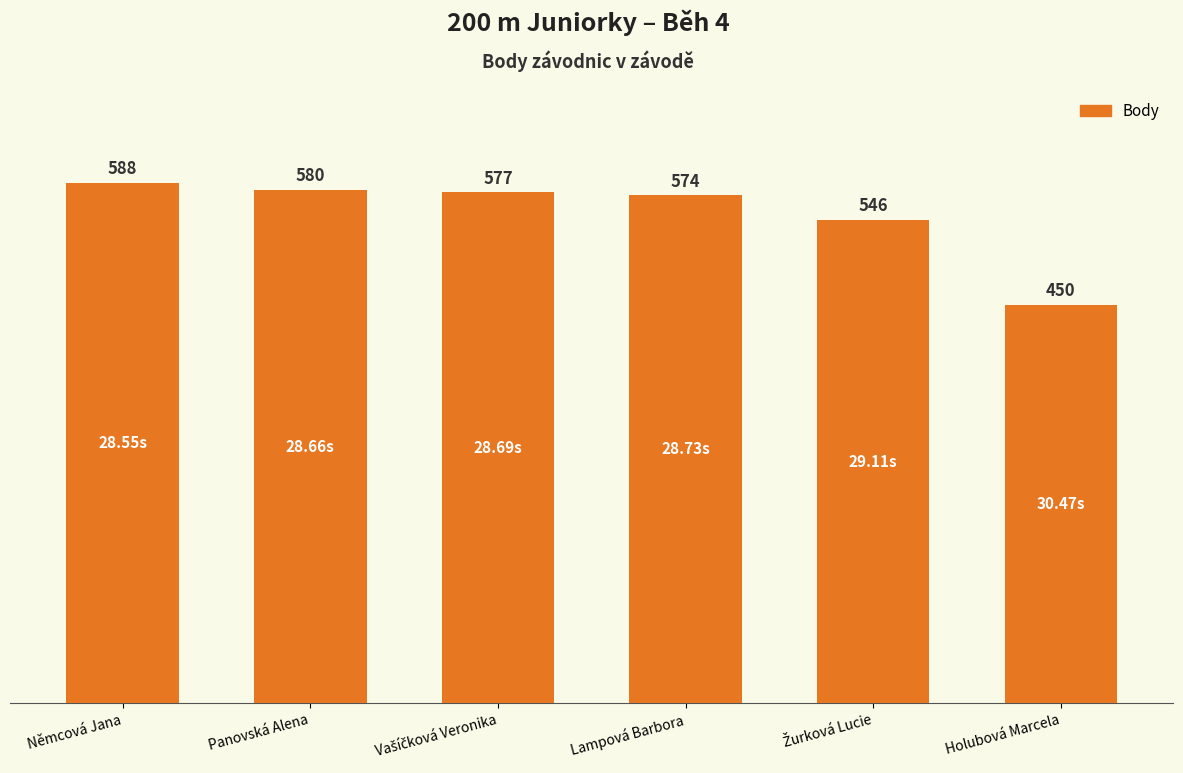

What is the value of the 6th bar from the left?

450